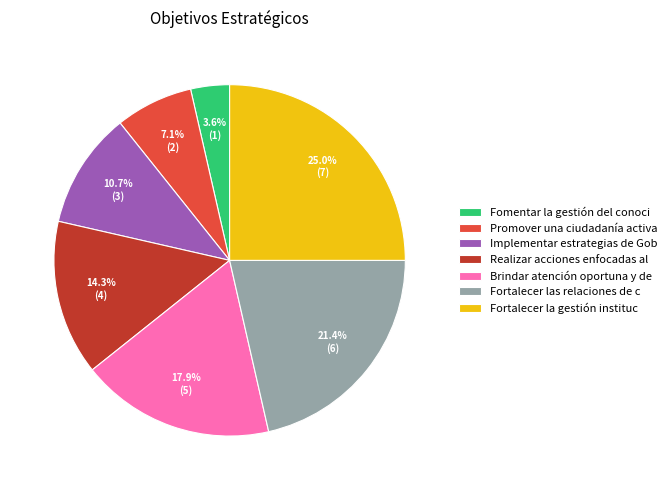

How much of the chart is everything except Implementar estrategias de Gob?

89.3%